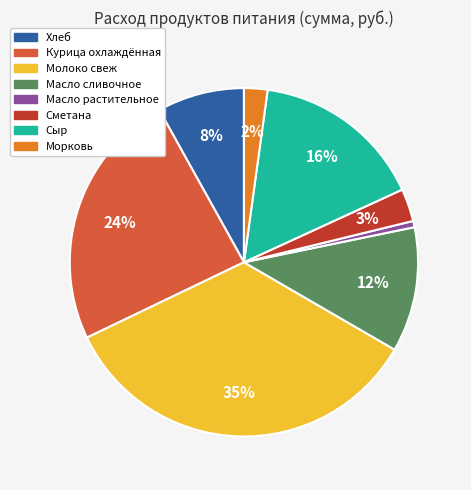

Rank the categories by value from highest to lowest.

Молоко свеж, Курица охлаждённая, Сыр, Масло сливочное, Хлеб, Сметана, Морковь, Масло растительное